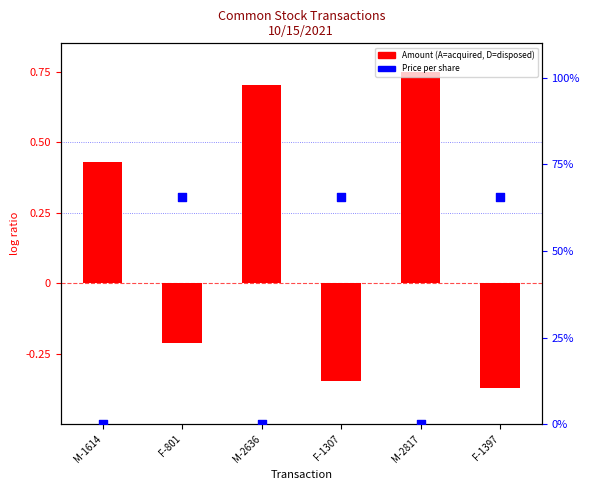

Is the value of Price (percentile rank) at M-1614 greater than the value of Amount (normalized) at F-801?

Yes